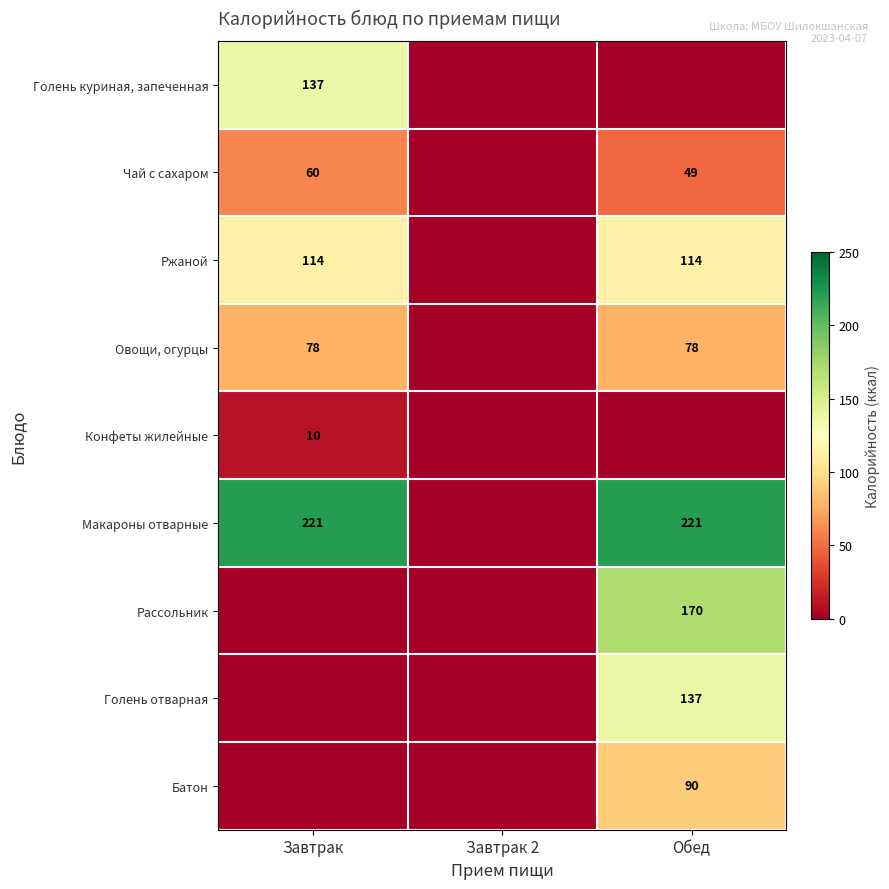

True or false: Ржаной has a value of 59 at Завтрак.

False